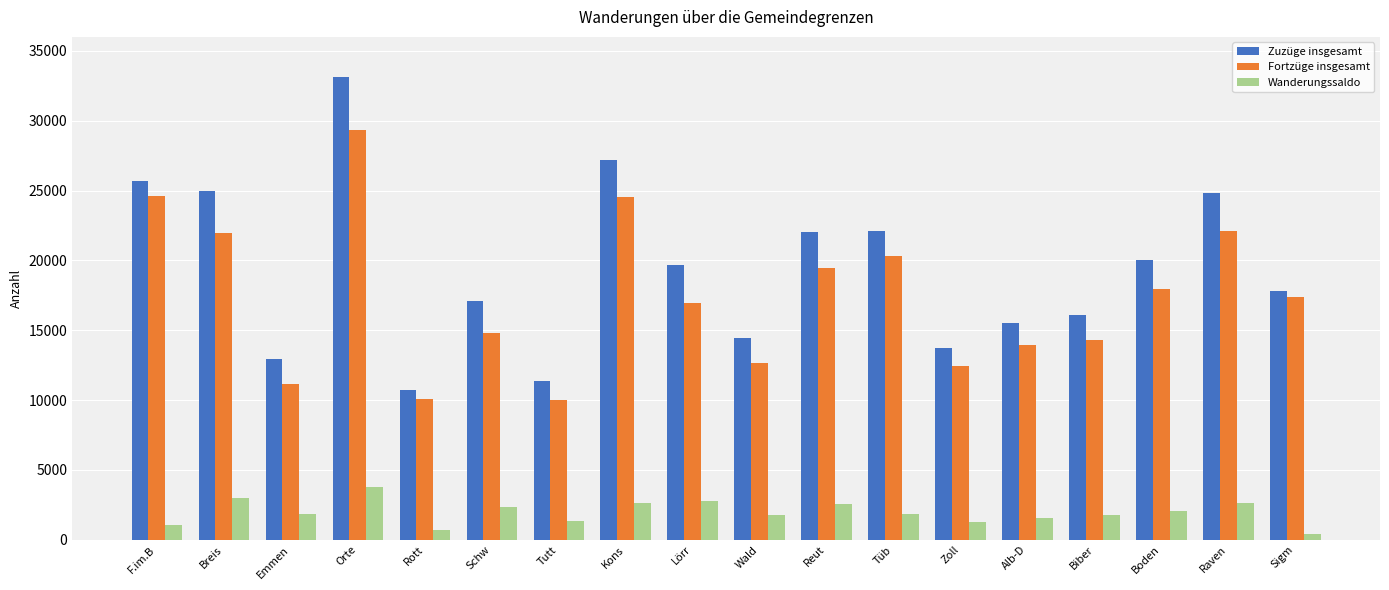

How many bars are there in each group?

3